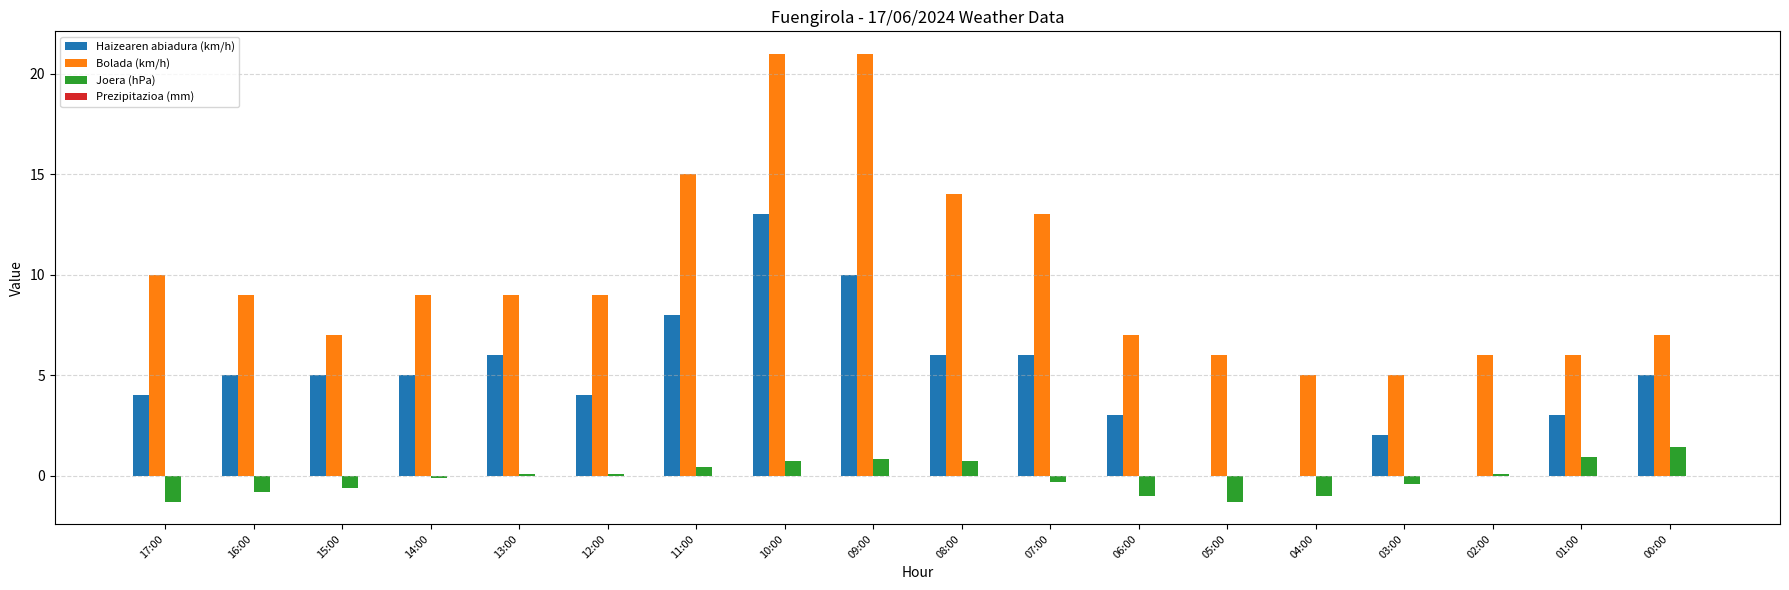

What is the approximate value of Joera (hPa) at 16:00?

-0.8